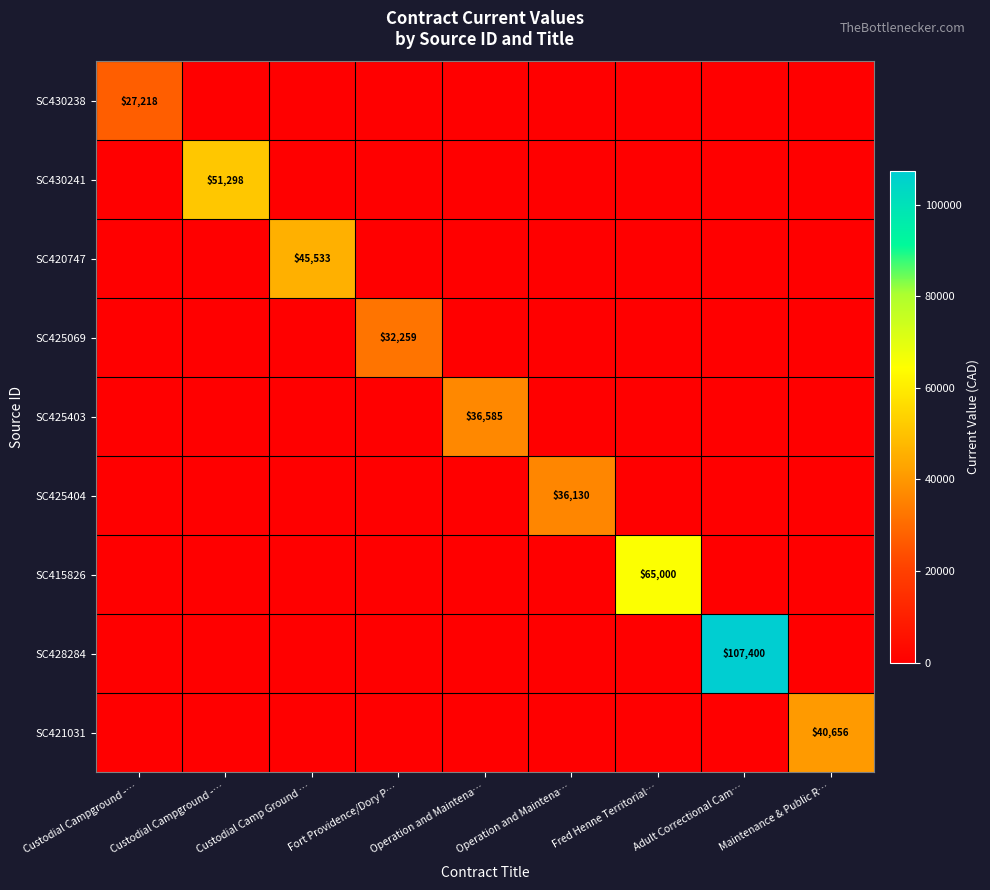

True or false: SC430241 has a value of 0.0 at Operation and Maintena….

True